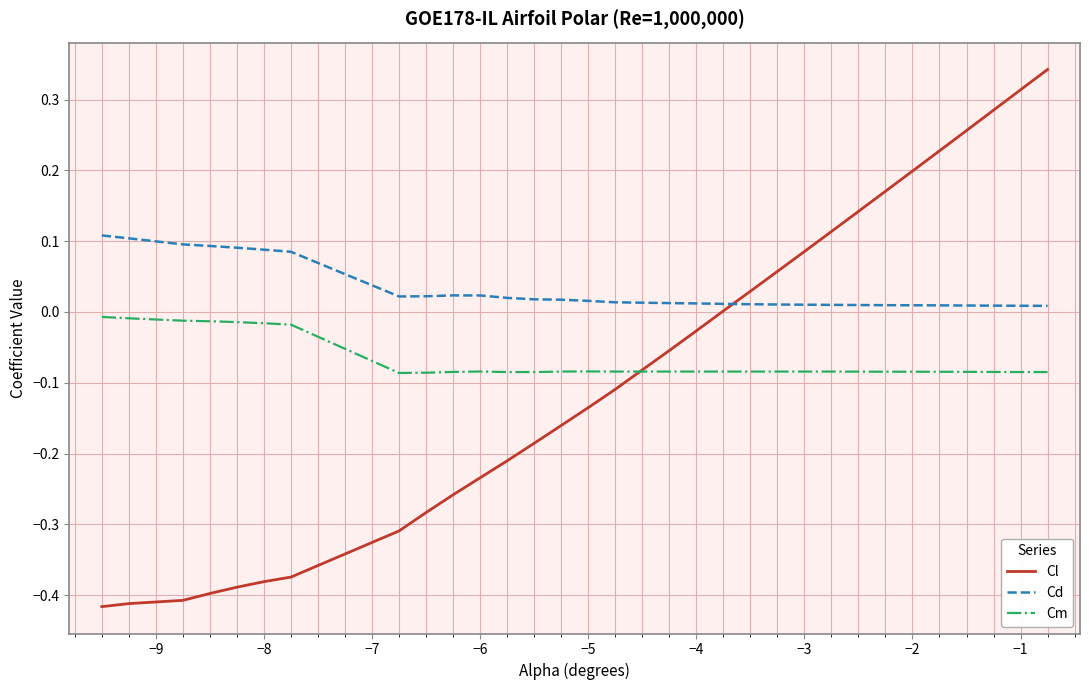

How many lines are shown in the chart?

3